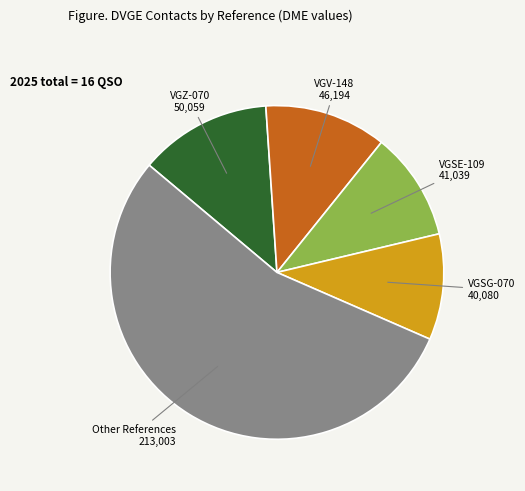

Which category has the biggest portion of the pie?

Other References